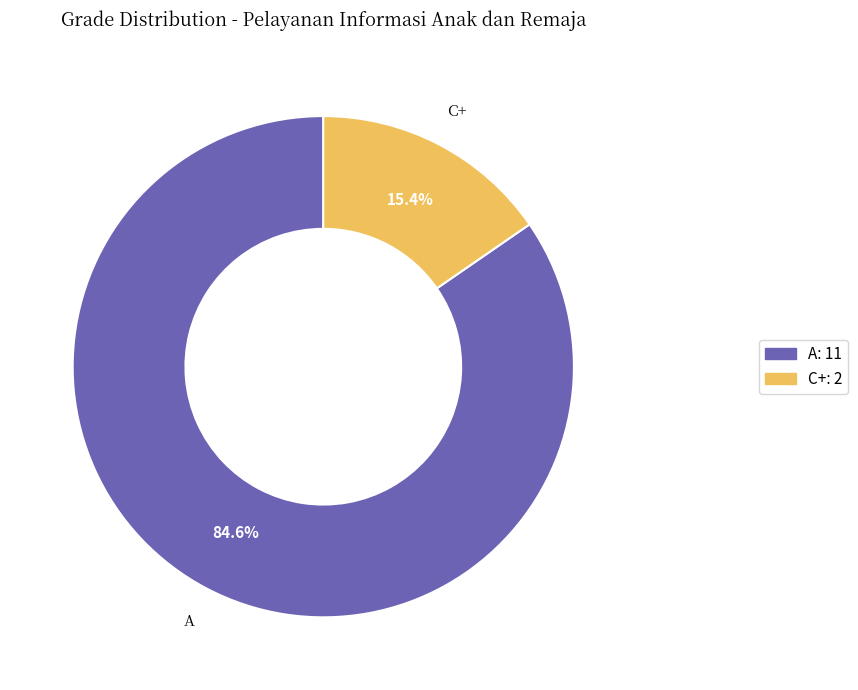

Count the number of slices in the pie.

2